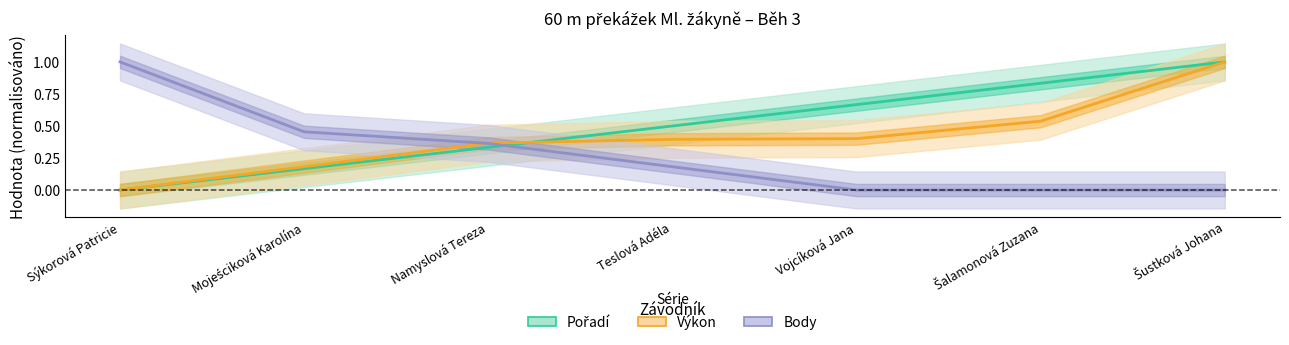

How many lines are shown in the chart?

3